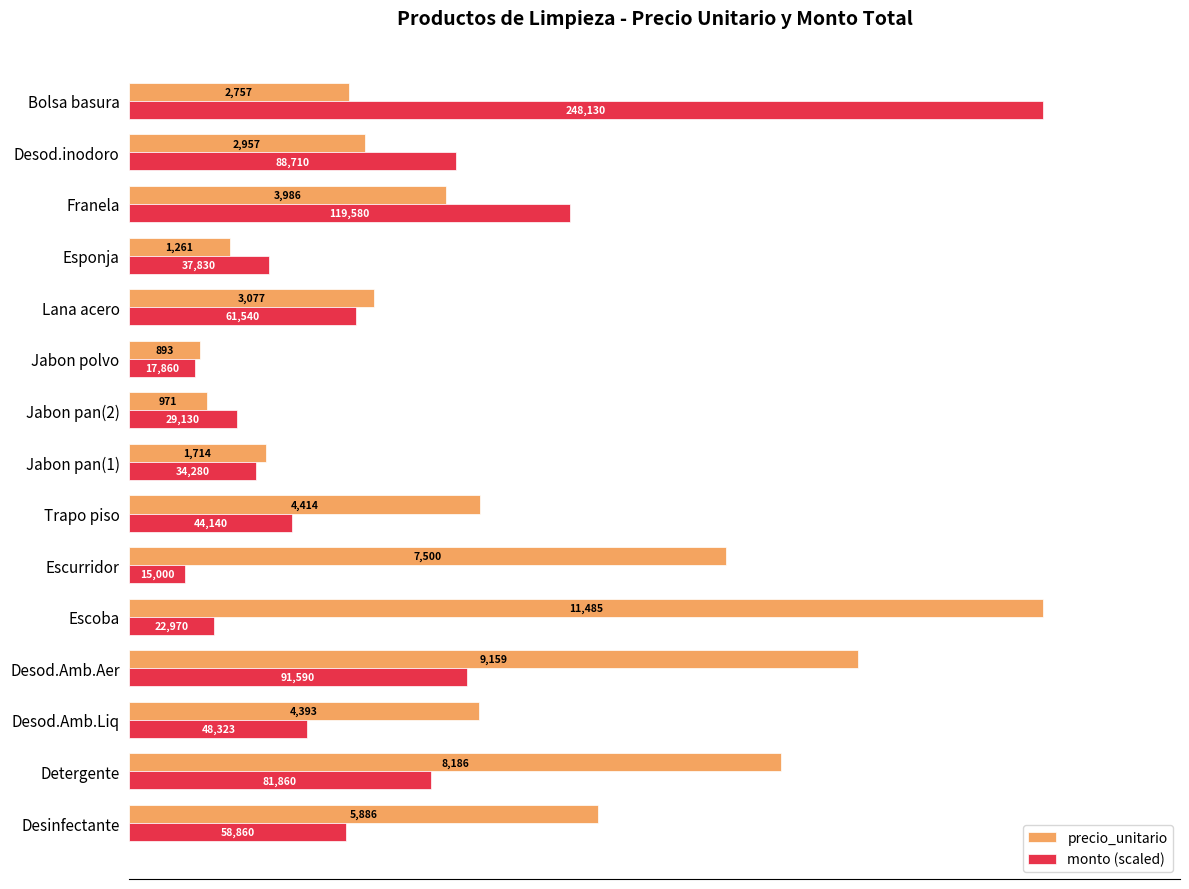

Which series changed the most between Jabon polvo and Desod.inodoro?

monto (scaled)